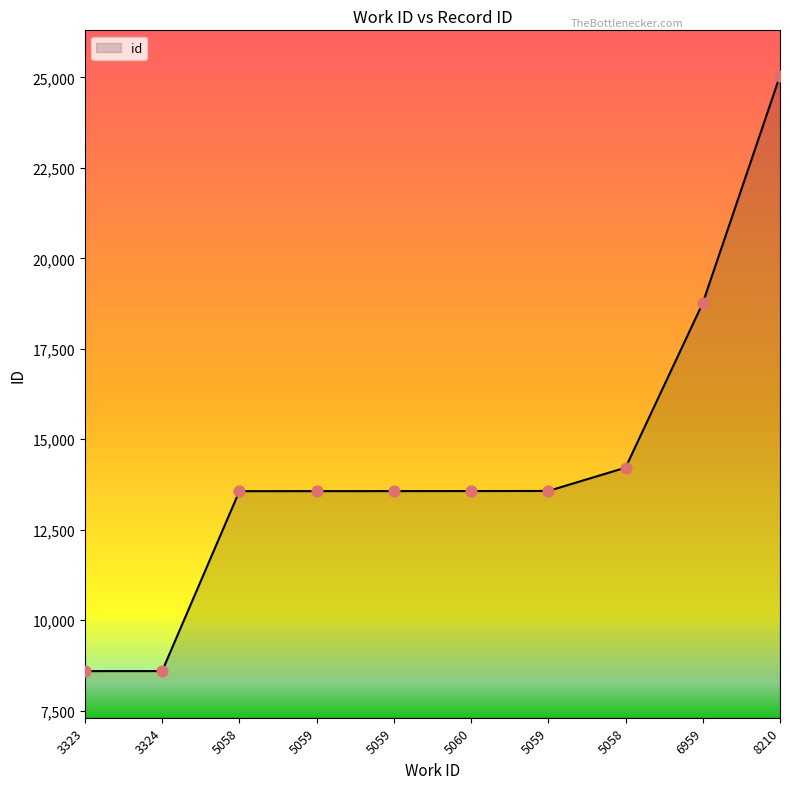

Which has a higher value, 5059 or 5060?

5060